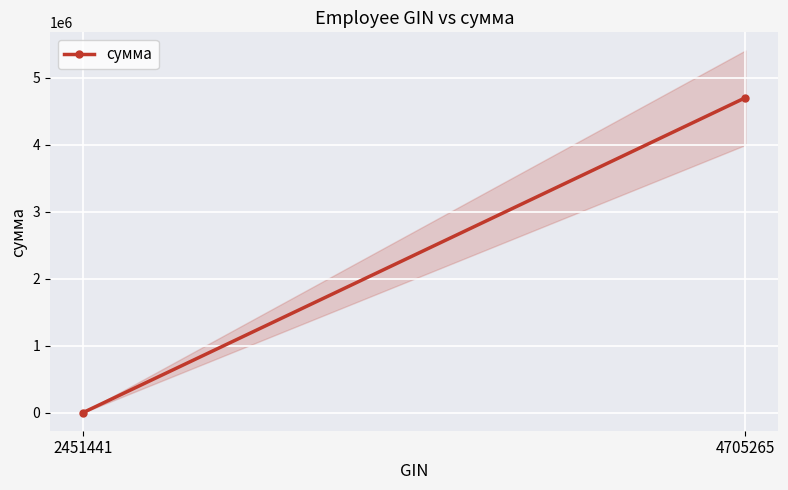

Reading right to left, extract all data points from this chart.

4705265=4705265	2451441=5555